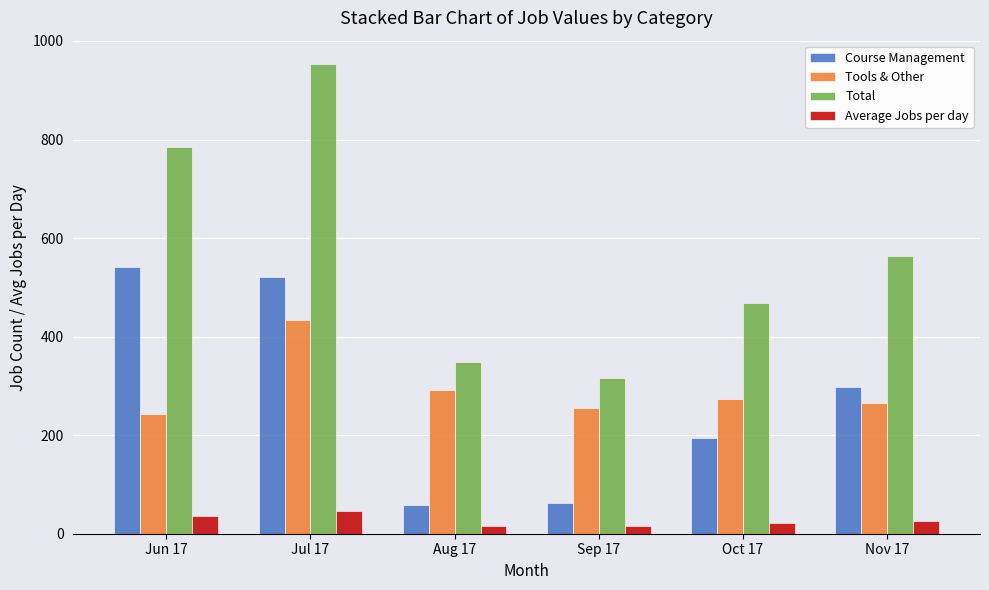

What is the difference between the maximum and minimum values in the Total series?

636.0